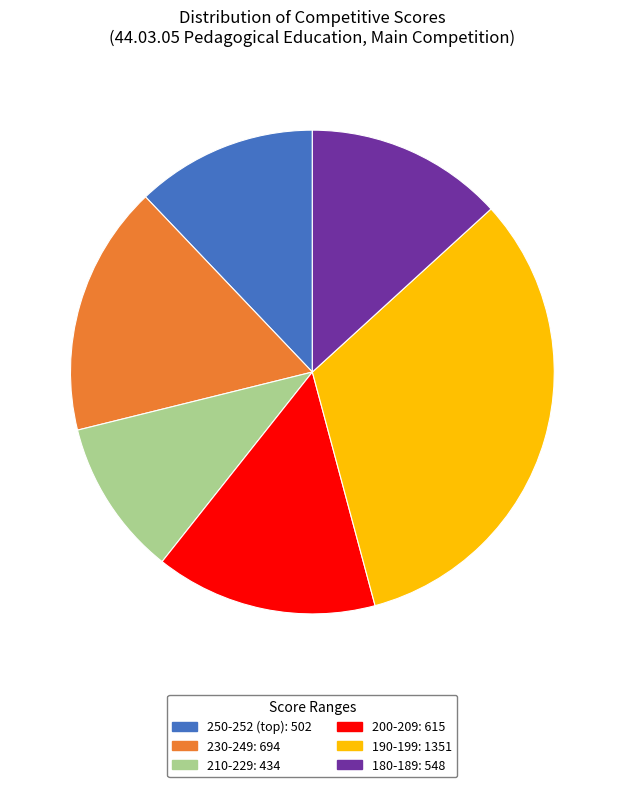

Is it true that 190-199: 1351 is 20% of the pie?

False